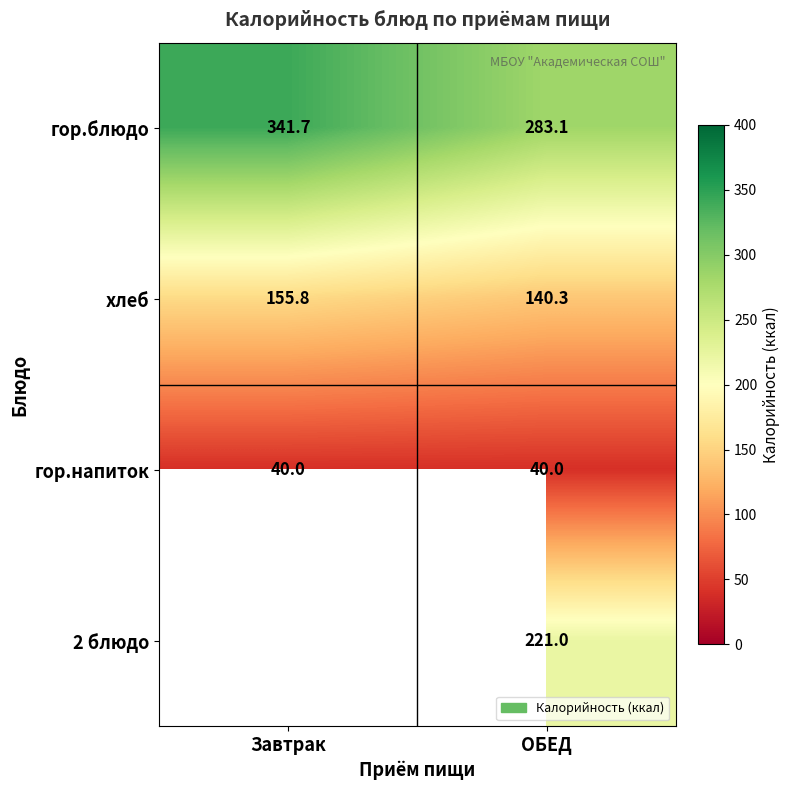

True or false: гор.блюдо has a value of 505.2 at Завтрак.

False